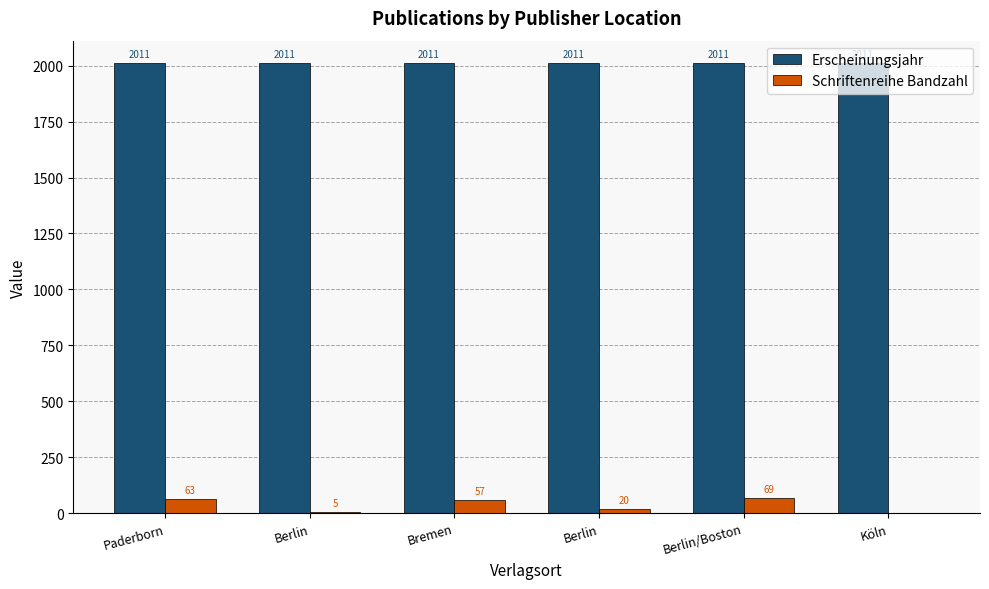

Between Berlin and Köln, which series saw the biggest shift?

Schriftenreihe Bandzahl